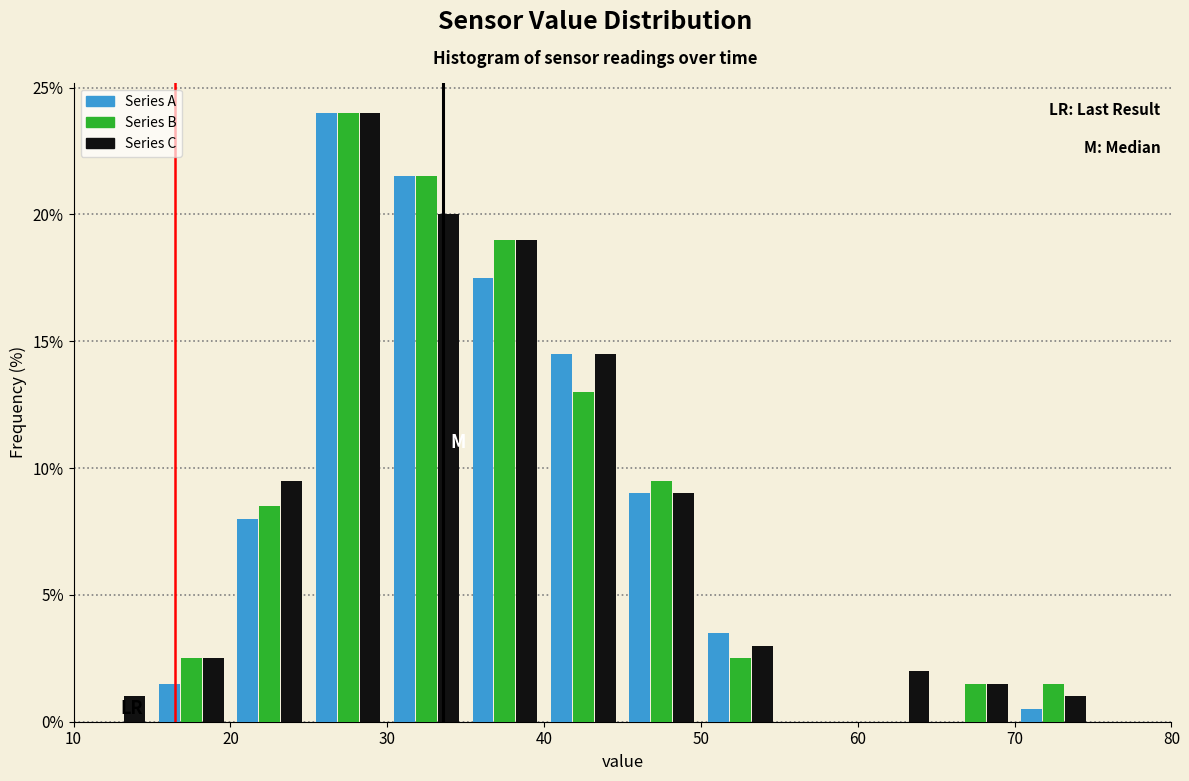

Reading left to right, transcribe this chart: for each range on the x-axis, give the height of each series' bar. The values are not printed on the chart, so give them approximately, as read against the axis.

10 to 15: Series A=0	Series B=0	Series C=1.0
15 to 20: Series A=1.5	Series B=2.5	Series C=2.5
20 to 25: Series A=8.0	Series B=8.5	Series C=9.5
25 to 30: Series A=24.0	Series B=24.0	Series C=24.0
30 to 35: Series A=21.5	Series B=21.5	Series C=20.0
35 to 40: Series A=17.5	Series B=19.0	Series C=19.0
40 to 45: Series A=14.5	Series B=13.0	Series C=14.5
45 to 50: Series A=9.0	Series B=9.5	Series C=9.0
50 to 55: Series A=3.5	Series B=2.5	Series C=3.0
55 to 60: Series A=0	Series B=0	Series C=0
60 to 65: Series A=0	Series B=0	Series C=2.0
65 to 70: Series A=0	Series B=1.5	Series C=1.5
70 to 75: Series A=0.5	Series B=1.5	Series C=1.0